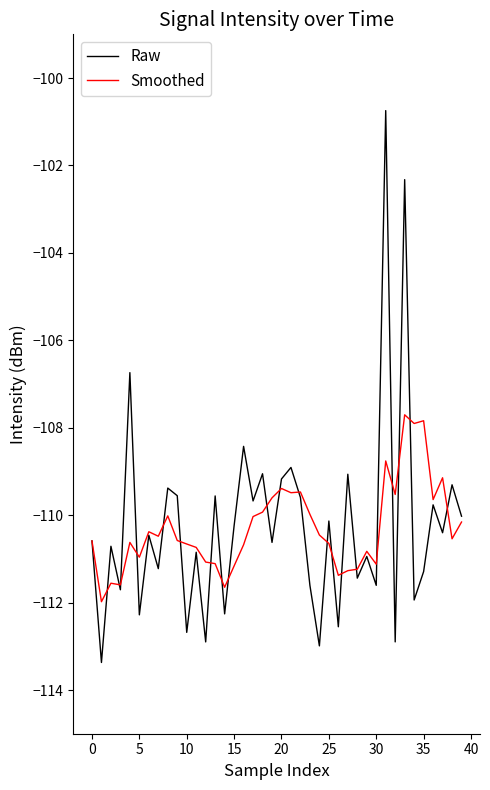

What is the lowest value of the Raw series?

-113.4